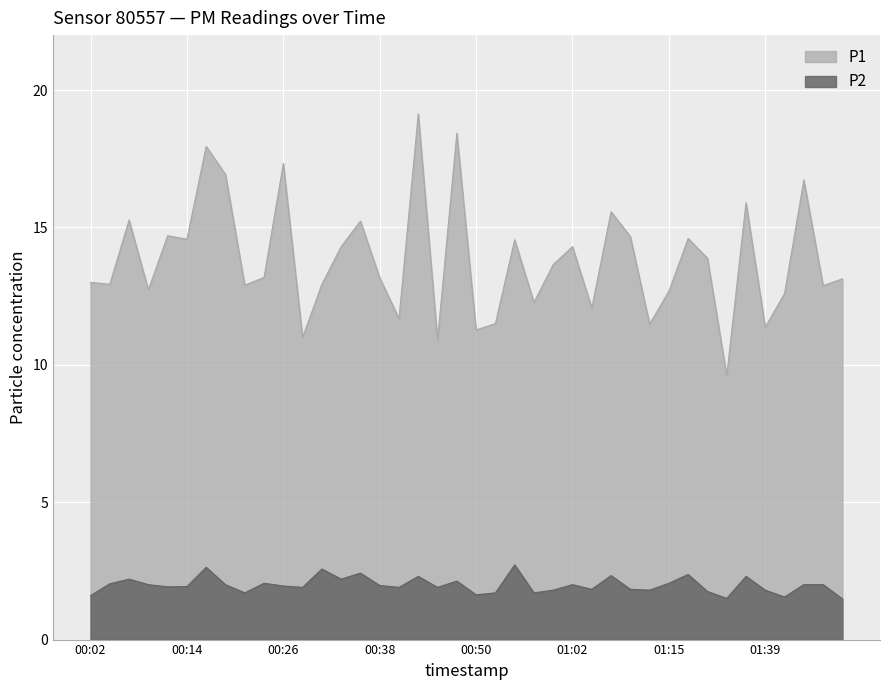

Rank the series at 00:43 from highest to lowest value.

P1, P2